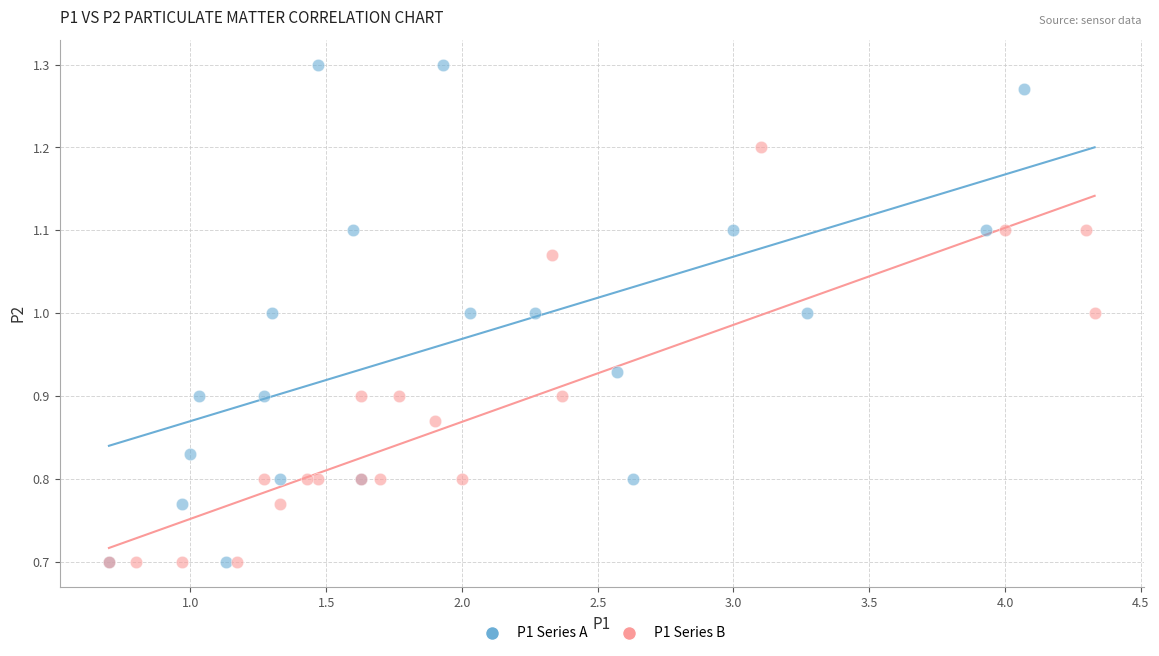

Which series has the largest Y range (max minus min)?

P1 Series A